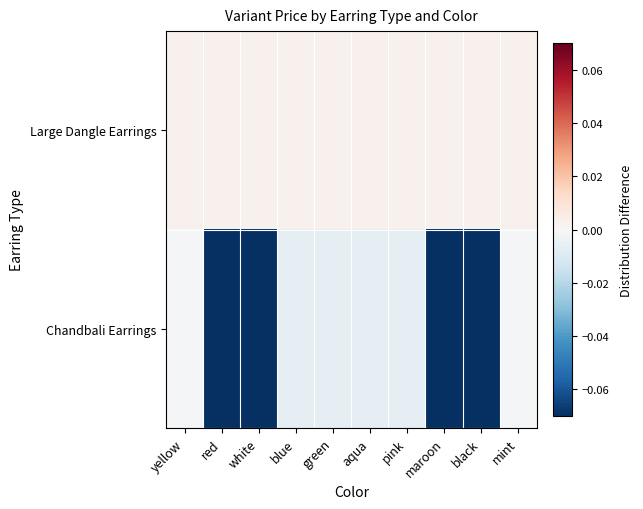

List the series in order of their peak value, highest first.

Large Dangle Earrings, Chandbali Earrings